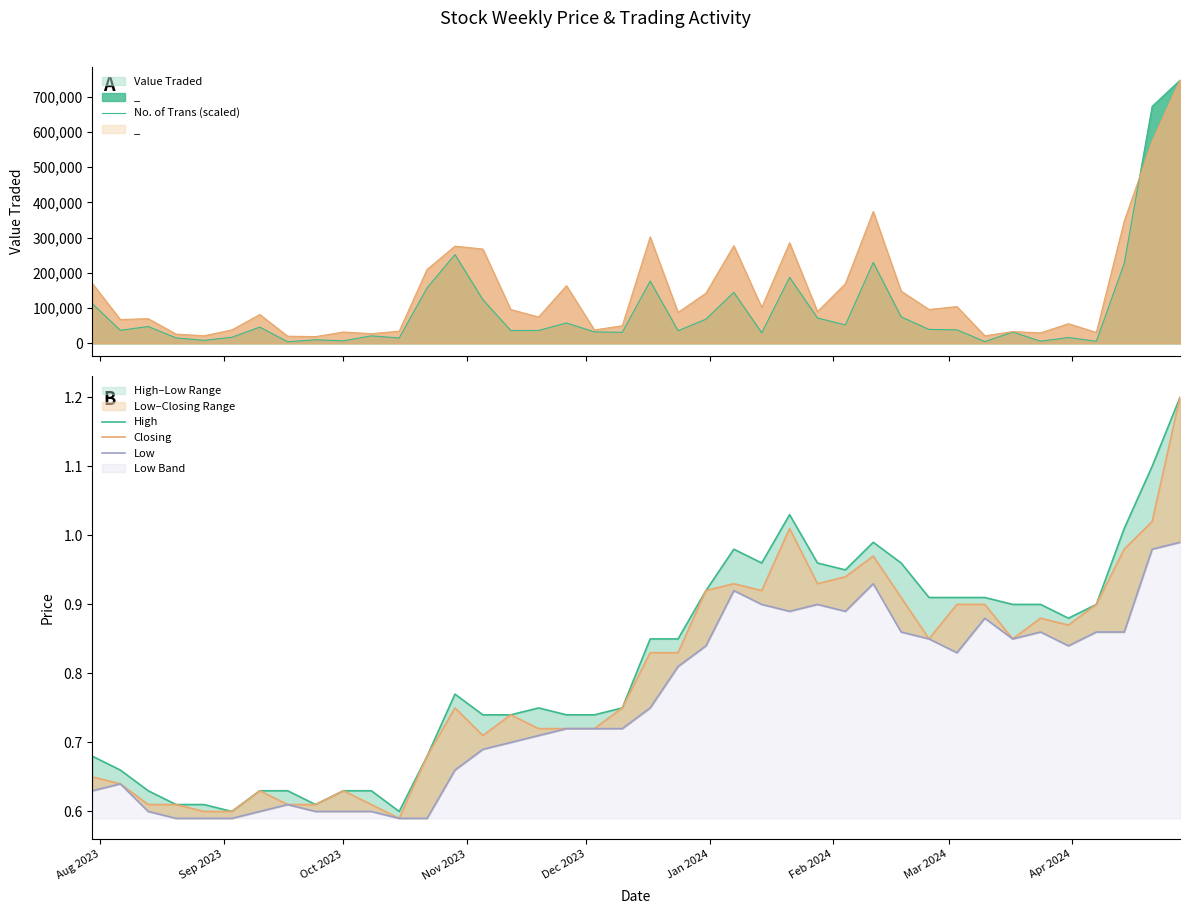

Reading right to left, extract all data points from this chart.

High: 1.2	1.1	1.0	0.9	0.9	0.9	0.9	0.9	0.9	0.9	1.0	1.0	0.9	1.0	1.0	1.0	1.0	0.9	0.8	0.8	0.8	0.7	0.7	0.8	0.7	0.7	0.8	0.7	0.6	0.6	0.6	0.6	0.6	0.6	0.6	0.6	0.6	0.6	0.7	0.7
Closing: 1.2	1.0	1.0	0.9	0.9	0.9	0.8	0.9	0.9	0.8	0.9	1.0	0.9	0.9	1.0	0.9	0.9	0.9	0.8	0.8	0.8	0.7	0.7	0.7	0.7	0.7	0.8	0.7	0.6	0.6	0.6	0.6	0.6	0.6	0.6	0.6	0.6	0.6	0.6	0.7
Low: 1.0	1.0	0.9	0.9	0.8	0.9	0.8	0.9	0.8	0.8	0.9	0.9	0.9	0.9	0.9	0.9	0.9	0.8	0.8	0.8	0.7	0.7	0.7	0.7	0.7	0.7	0.7	0.6	0.6	0.6	0.6	0.6	0.6	0.6	0.6	0.6	0.6	0.6	0.6	0.6